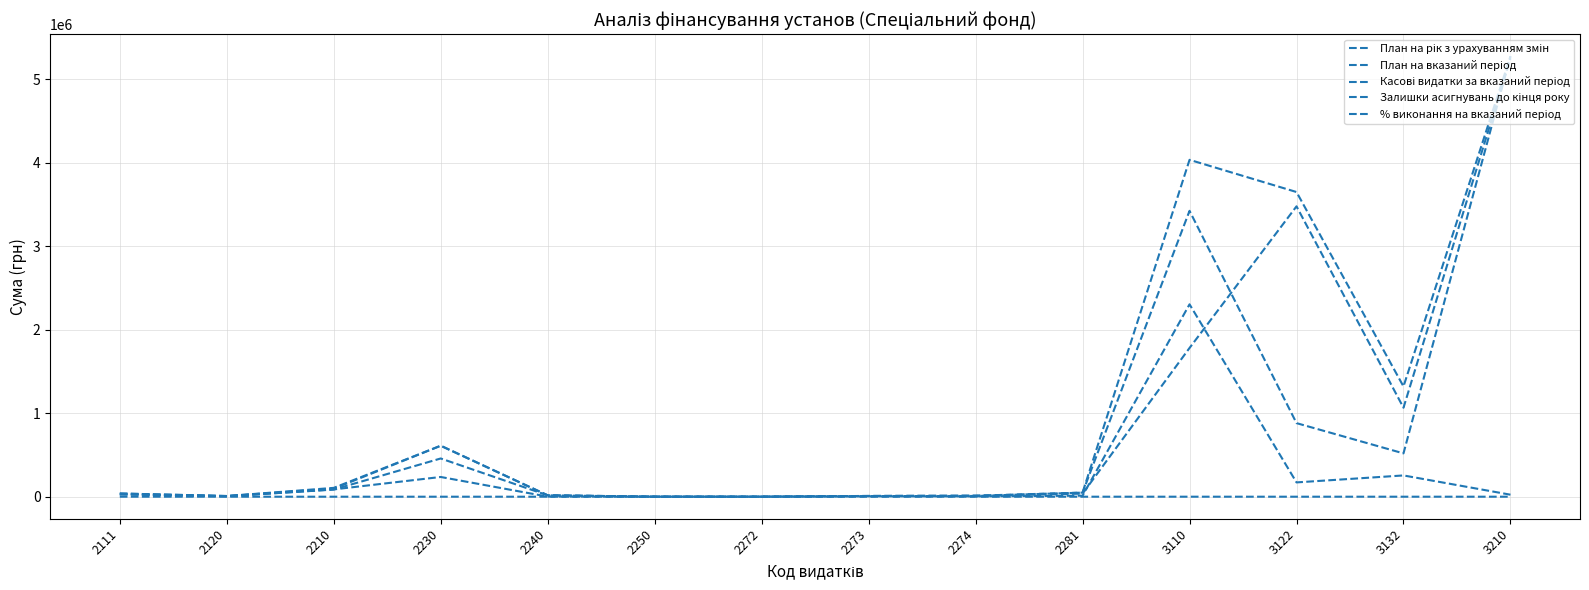

Is this an area chart (filled region under the line)?

No